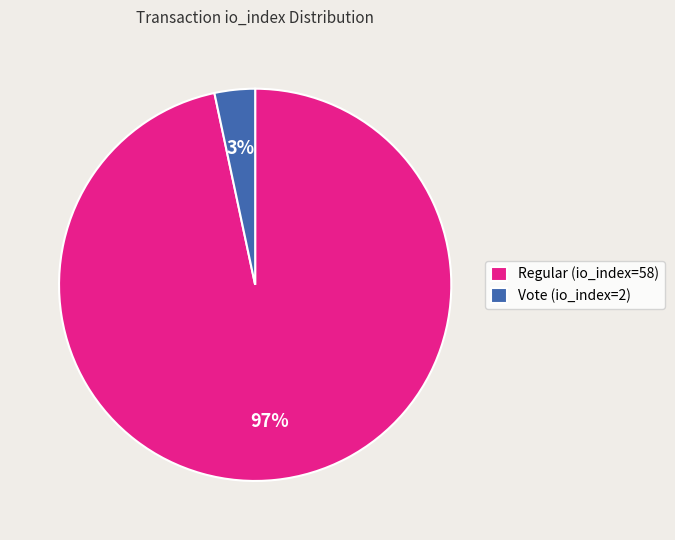

What is the majority slice?

Regular (io_index=58)